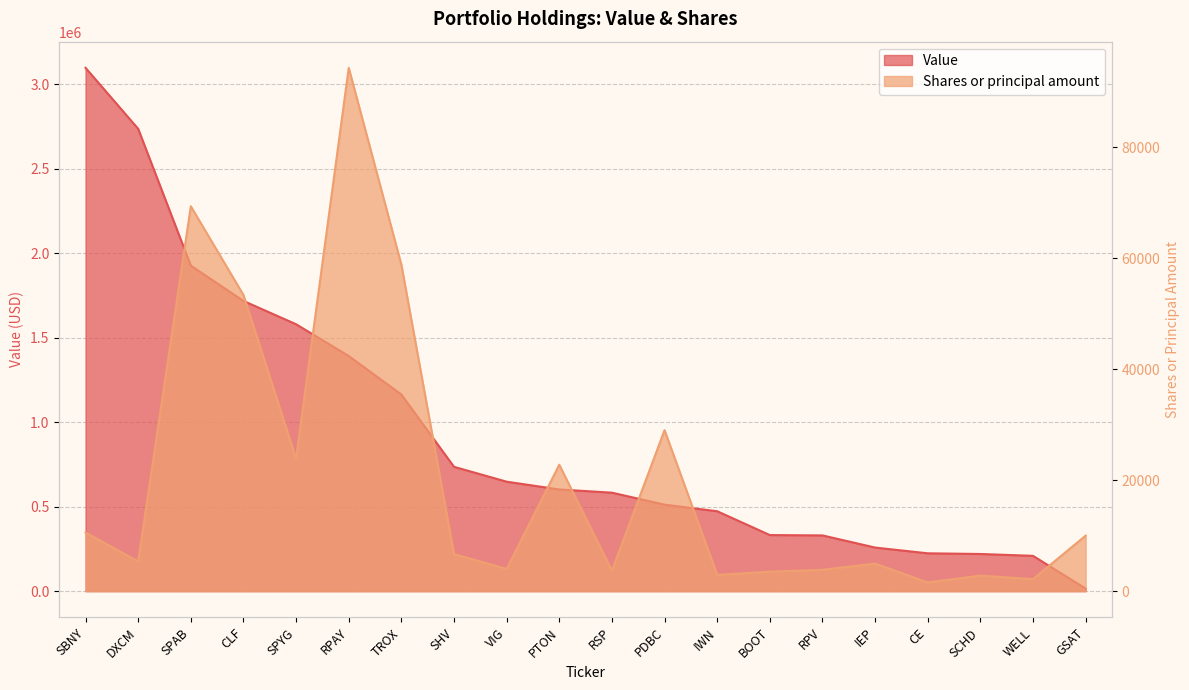

Which has a higher value, SPYG or RPAY?

SPYG